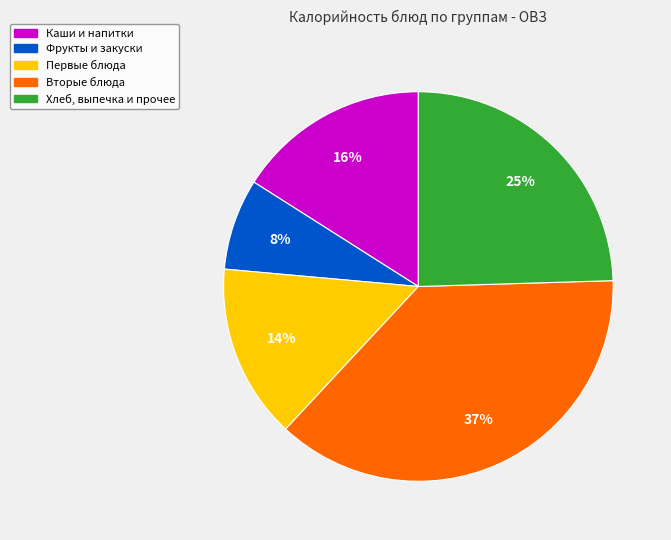

Rank the categories by value from highest to lowest.

Вторые блюда, Хлеб, выпечка и прочее, Каши и напитки, Первые блюда, Фрукты и закуски